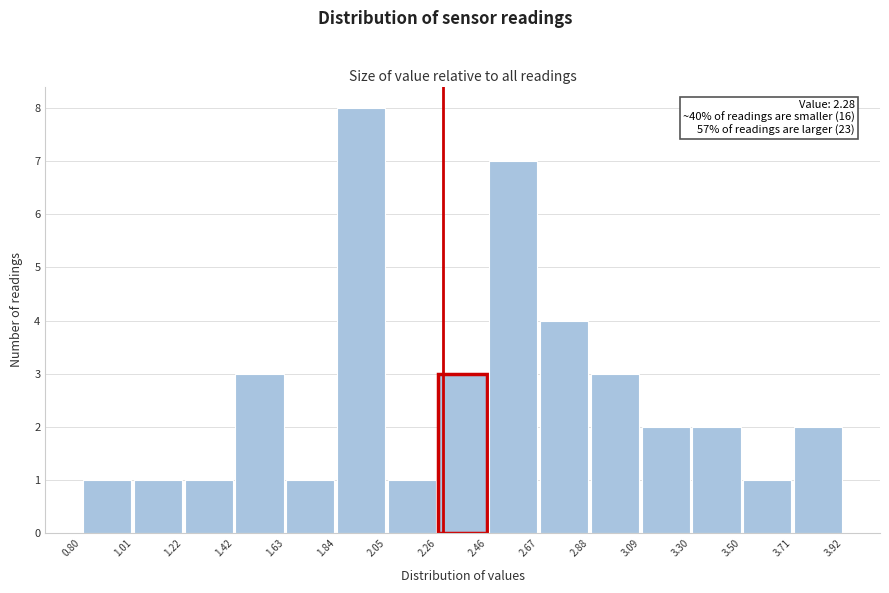

Over which range of the x-axis is the bar tallest?

1.84 to 2.05